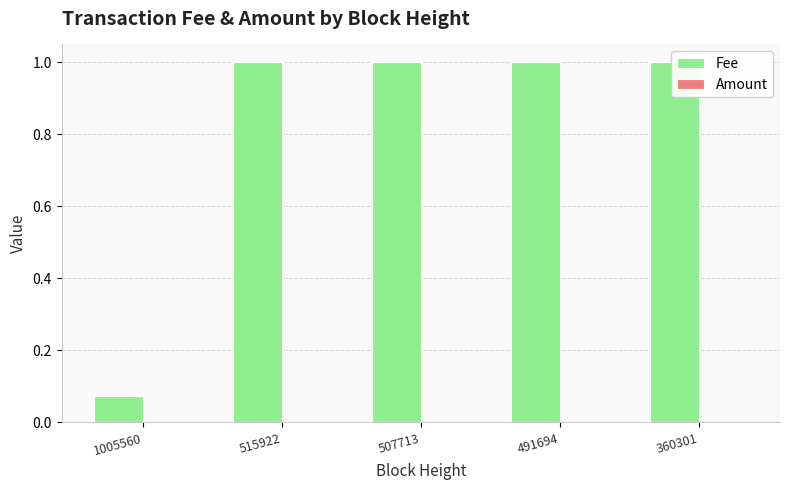

At how many categories does at least one series exceed 0?

5